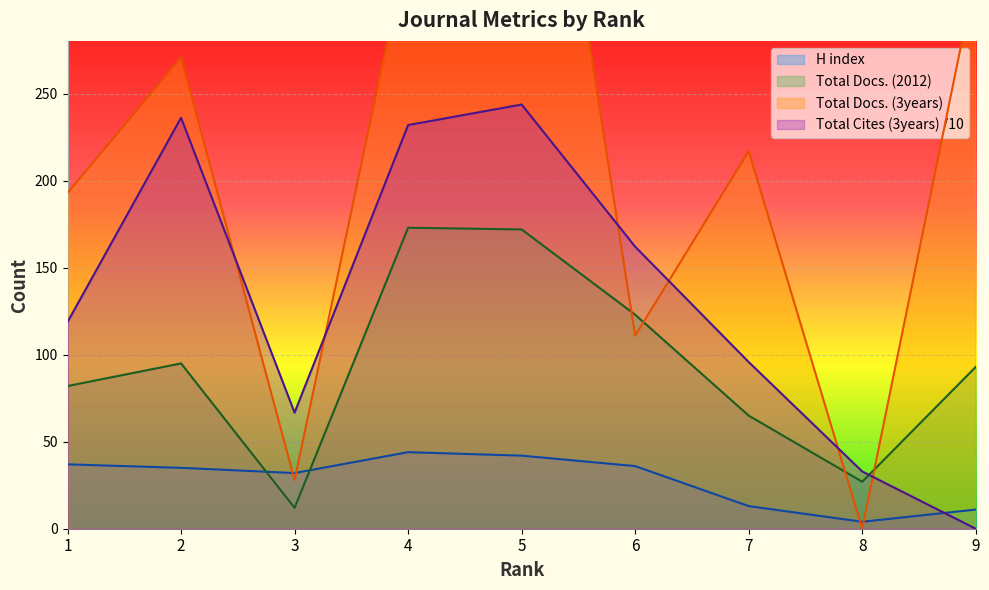

Where do Total Docs. (3years) and H index first cross each other?

2 and 3